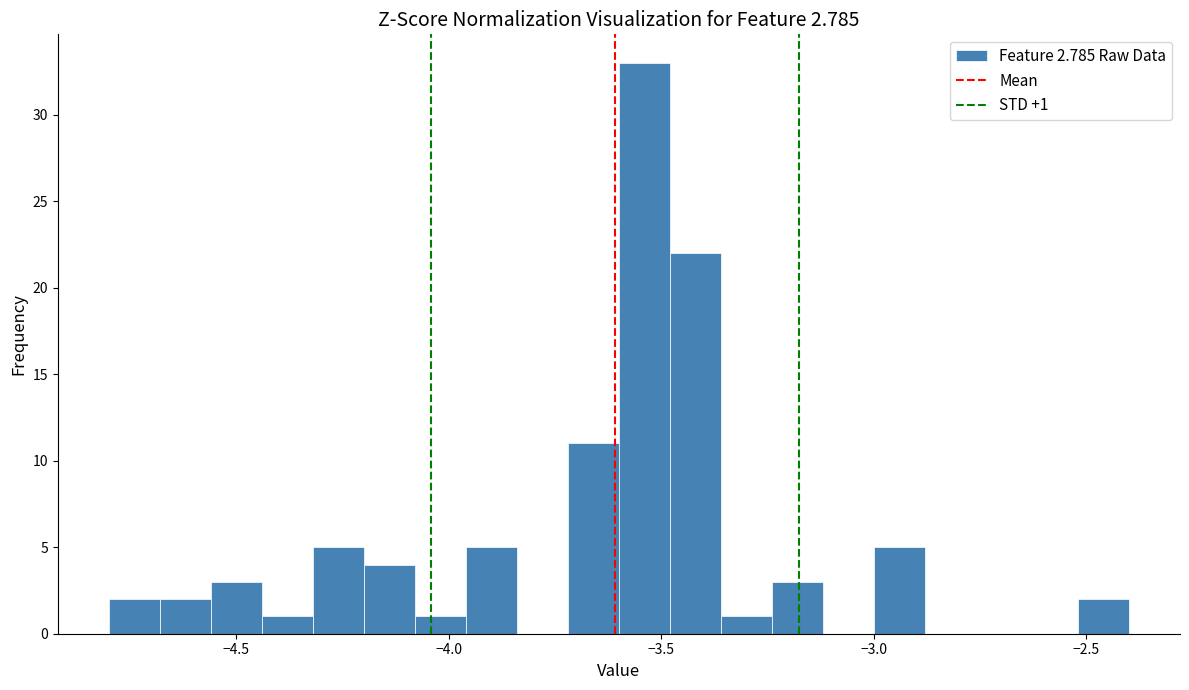

Around what value on the x-axis is the tallest bar? Give the approximate position of its centre, as read against the axis.

-3.55